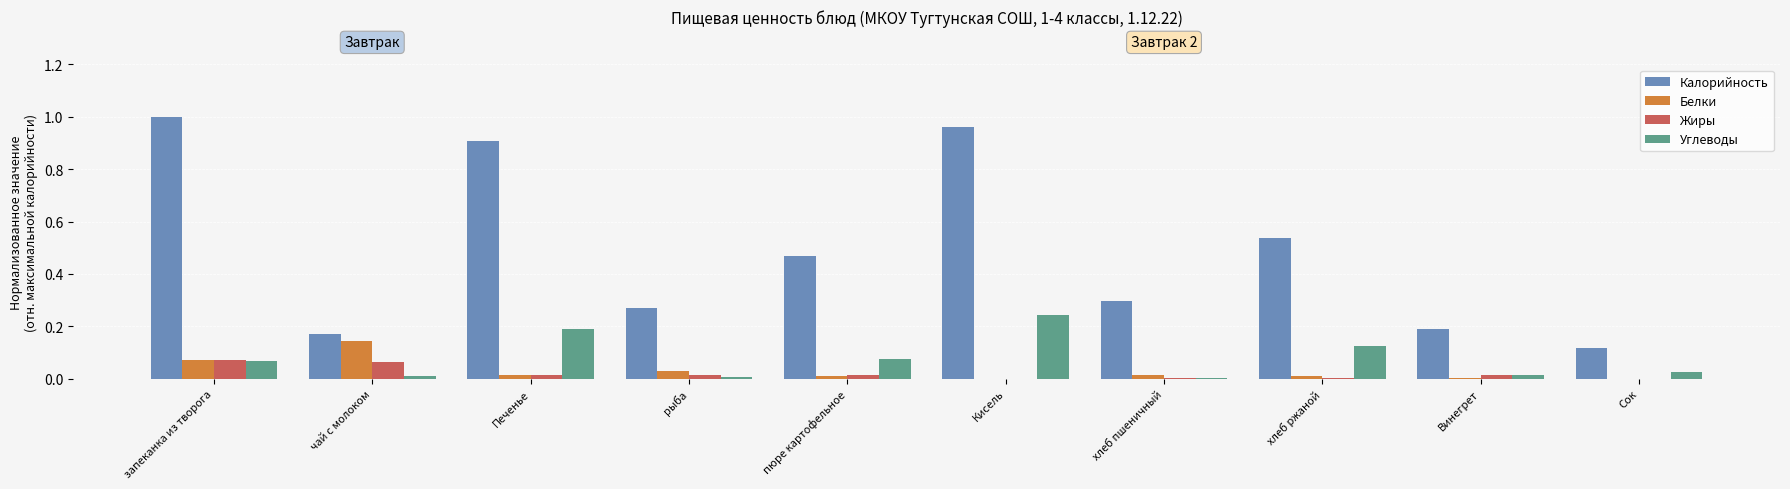

Which series changed the most between хлеб пшеничный and хлеб ржаной?

Калорийность